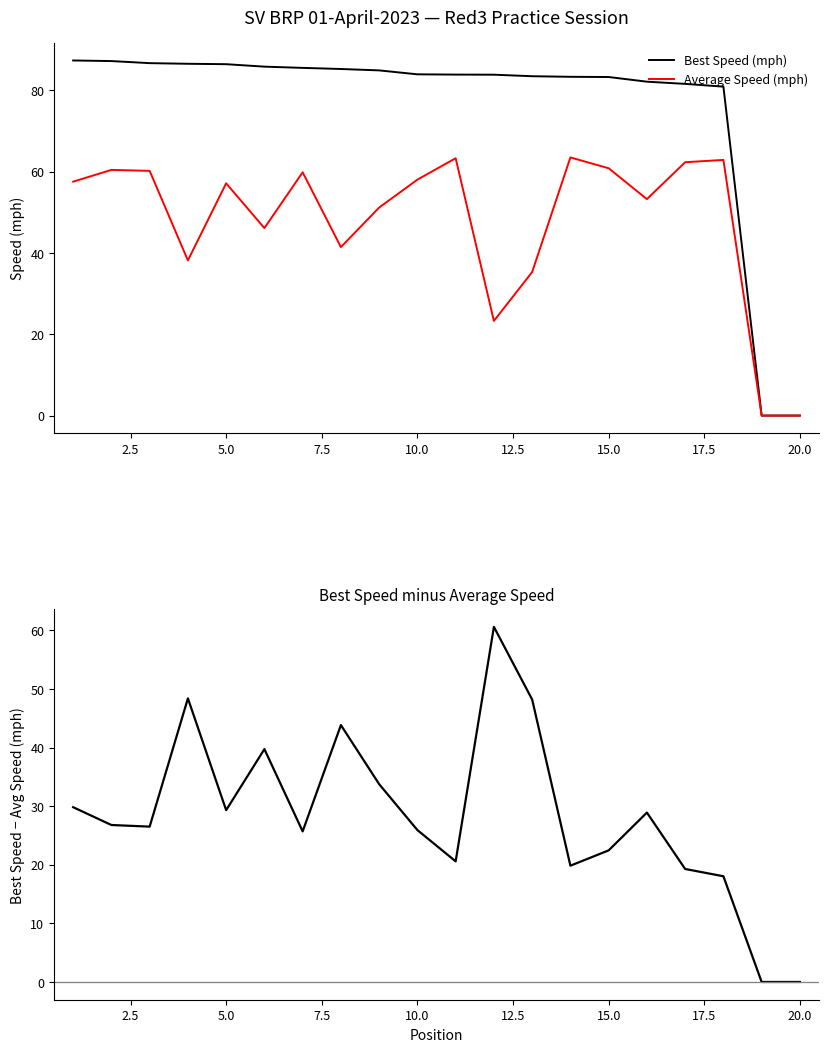

Count the number of data series in this chart.

3